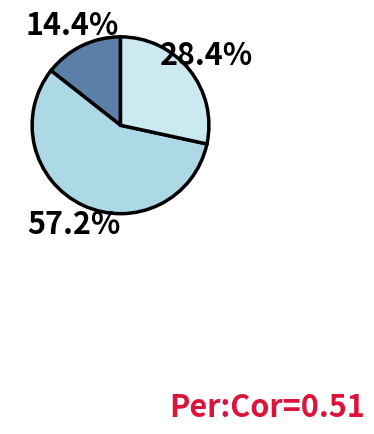

Count the number of slices in the pie.

3